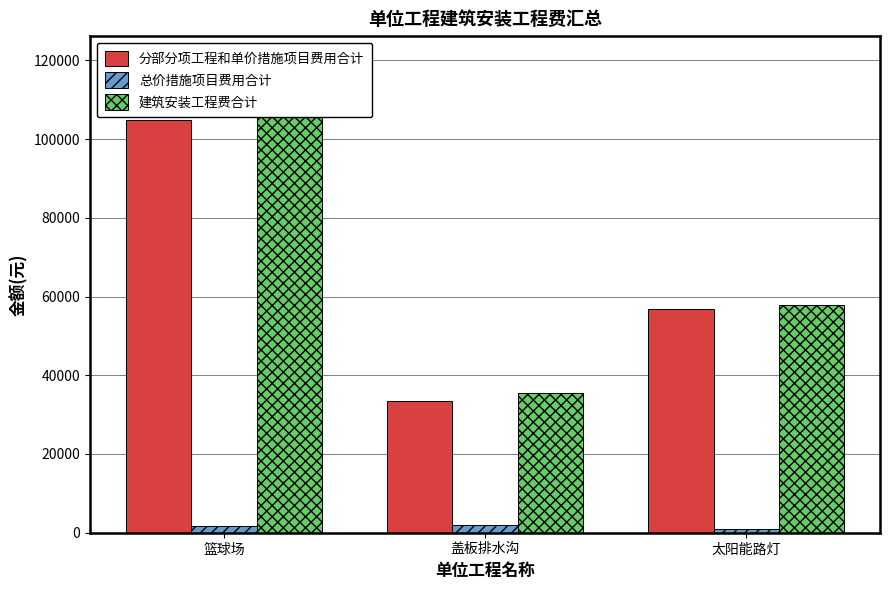

What is the label of the 2nd bar from the left?

盖板排水沟